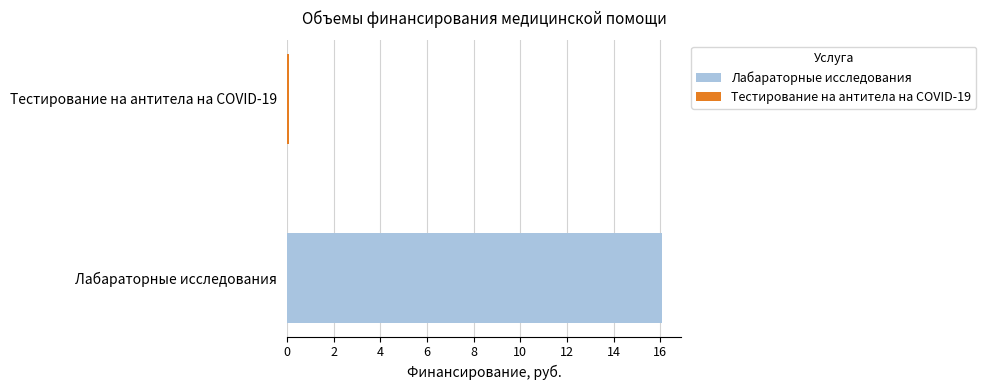

Reading left to right, what are all the values shown in this chart?

Лабараторные исследования=16082287	Тестирование на антитела на COVID-19=94802